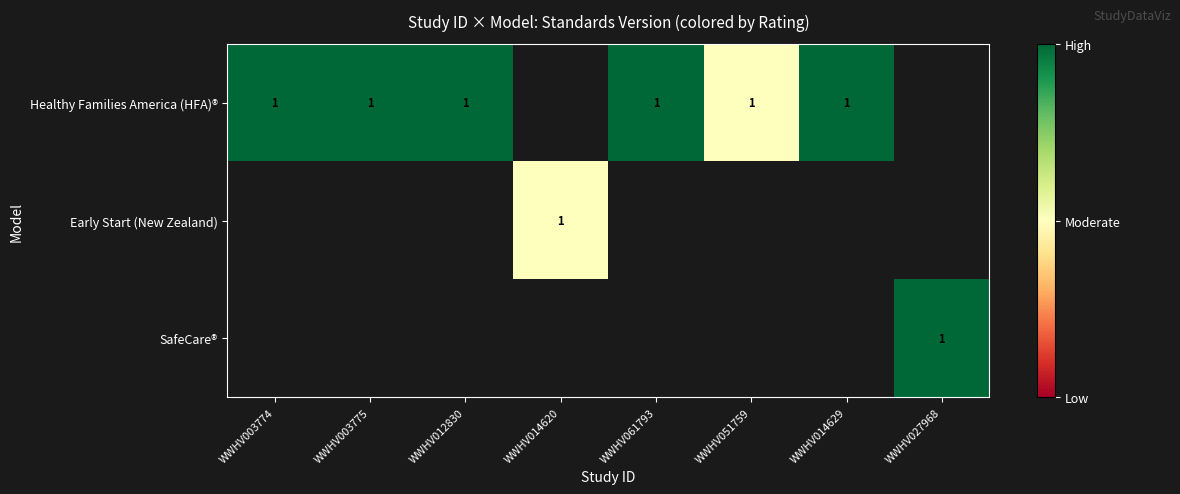

The Healthy Families America (HFA)® series shows 2 at WWHV012830. True or false?

False